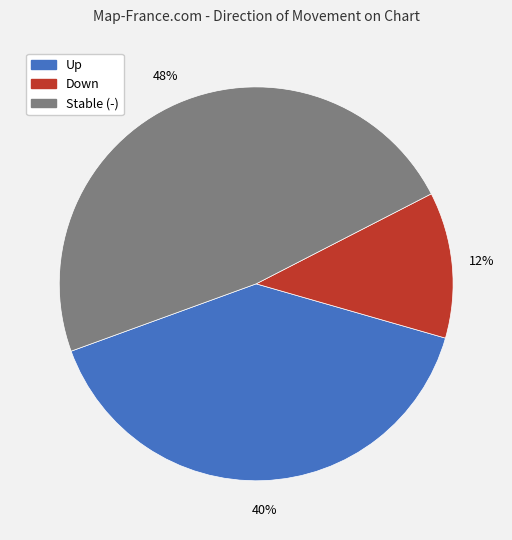

How many slices are in this pie chart?

3